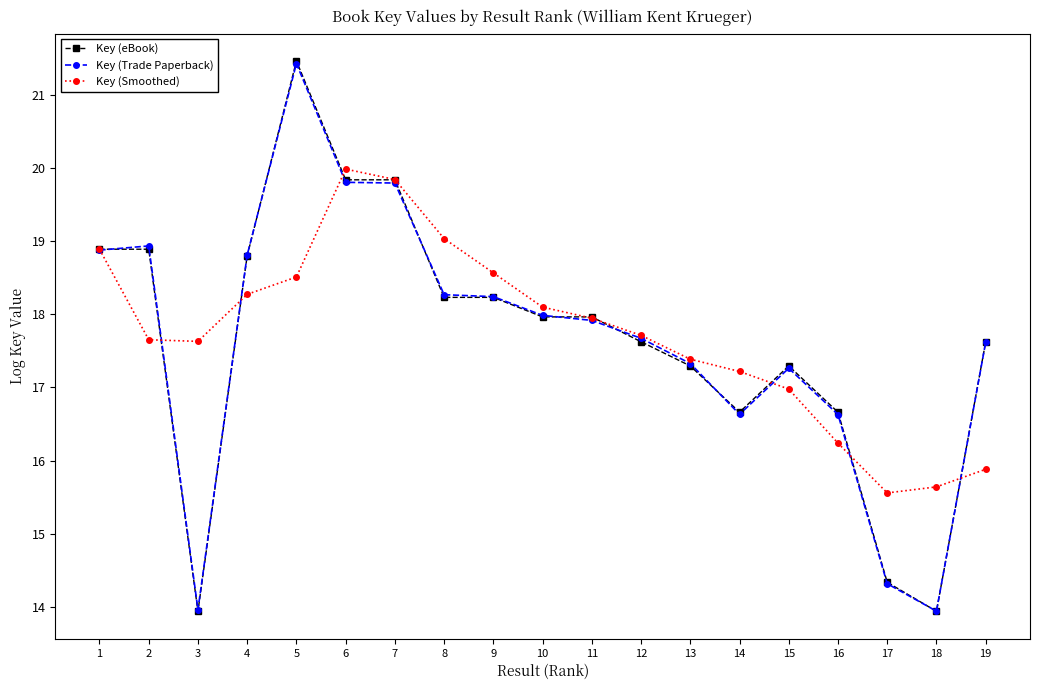

Where is the first local maximum for Key (Smoothed)?

6